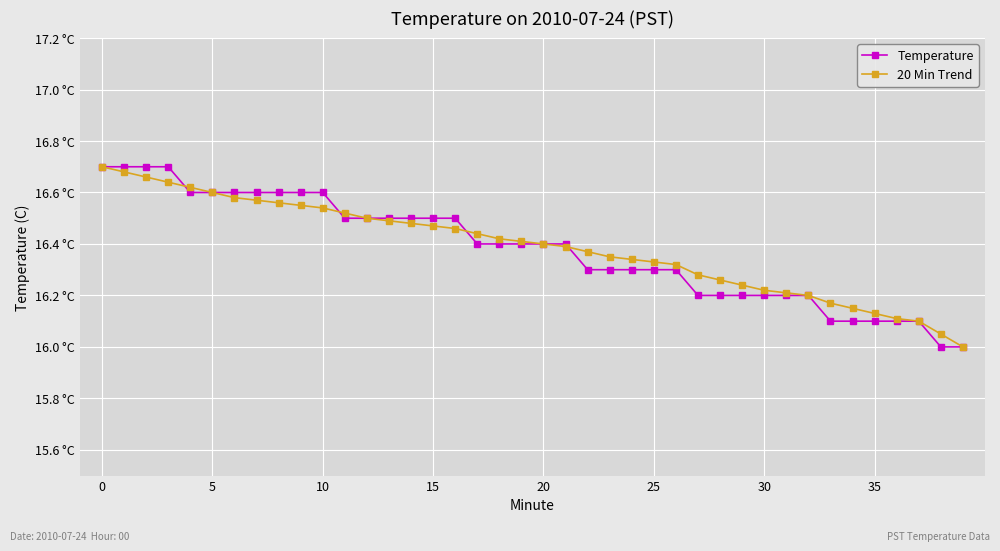

Is this an area chart (filled region under the line)?

No